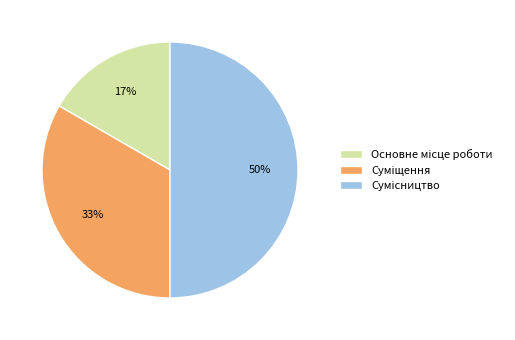

To the nearest percent, what is the difference between the largest and smallest slice percentages?

33%